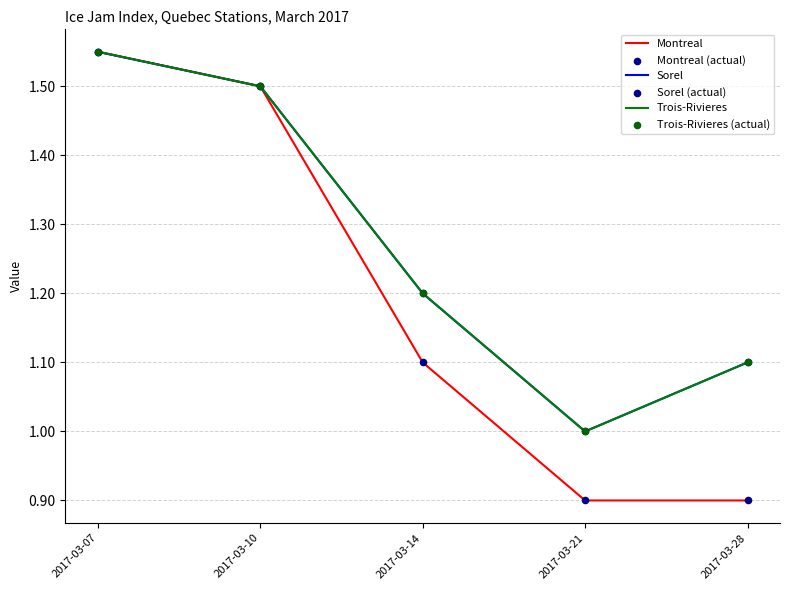

What is the total value across all series at 2017-03-21?

5.8